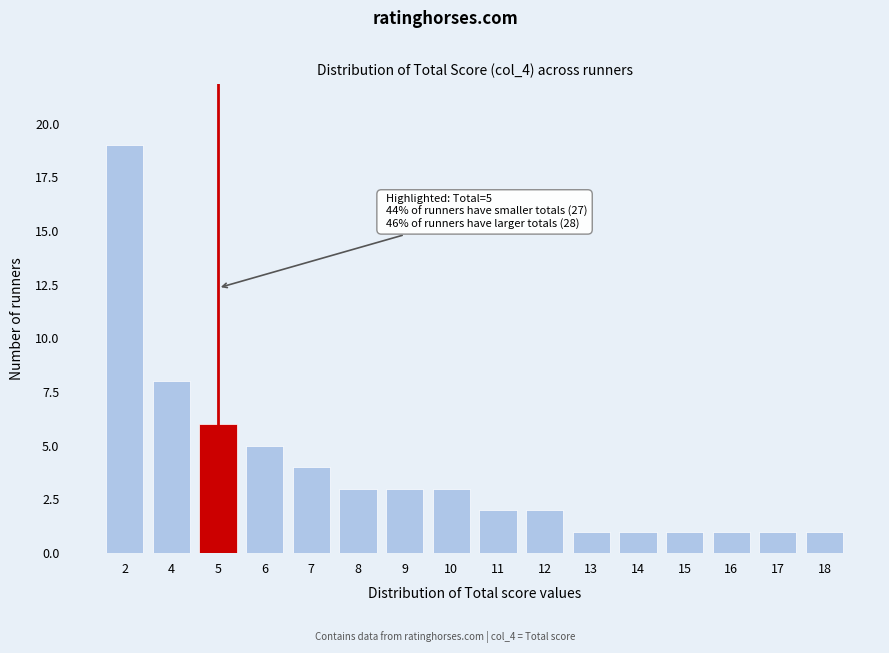

Reading left to right, transcribe all the data shown in this chart.

19	8	6	5	4	3	3	3	2	2	1	1	1	1	1	1